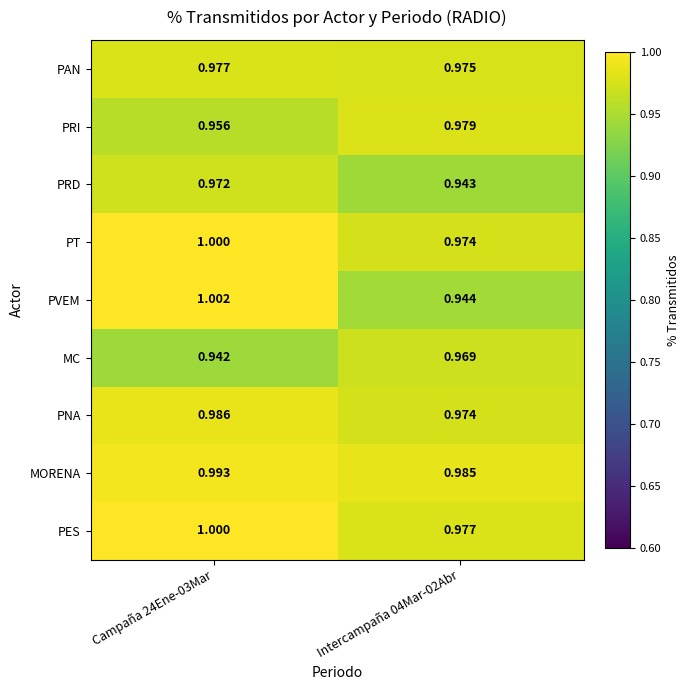

Is the value of MC at Intercampaña 04Mar-02Abr greater than the value of PAN at Campaña 24Ene-03Mar?

No